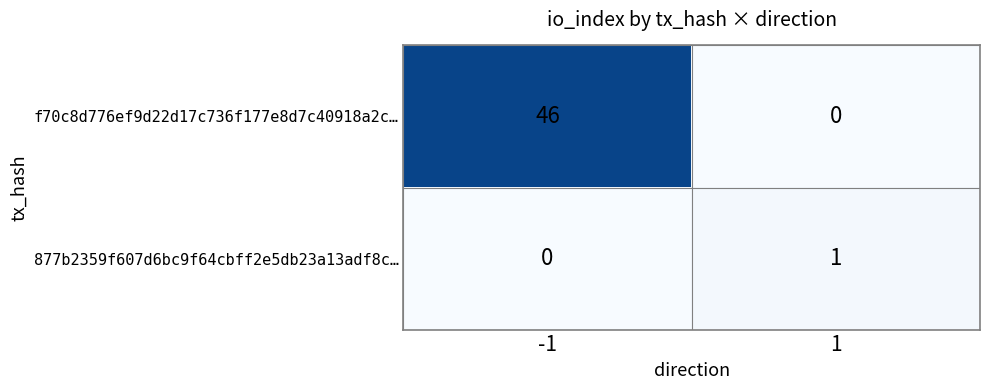

How many data points does each series have?

2